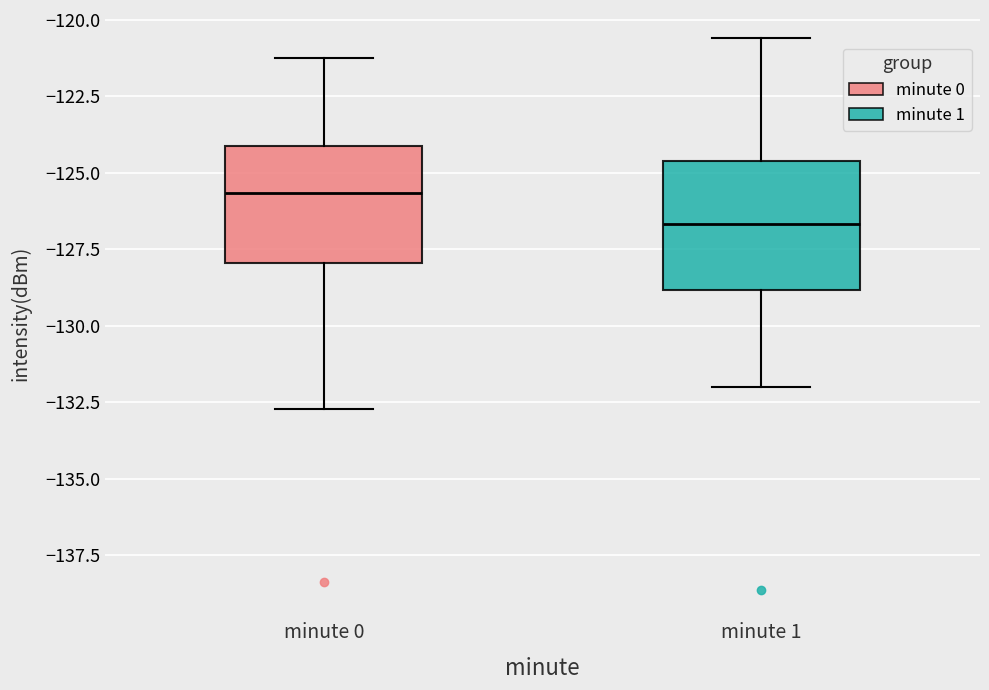

Reading left to right, read every box against the y-axis: the position of its median line, the range the box covers, and the ends of its whiskers. The values are not printed on the chart, so give them approximately, as read against the axis.

minute 0: median -125.5, box -128.0 to -124.0, whiskers -132.5 to -121.0
minute 1: median -126.5, box -129.0 to -124.5, whiskers -132.0 to -120.5